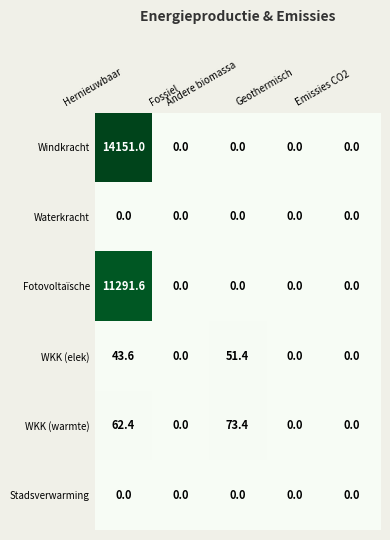

At which category is the sum across all series the highest?

Hernieuwbaar